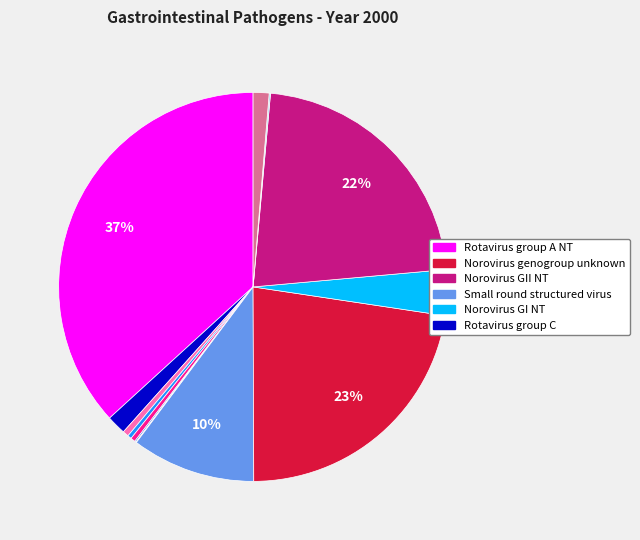

Is there a majority slice in this chart?

No